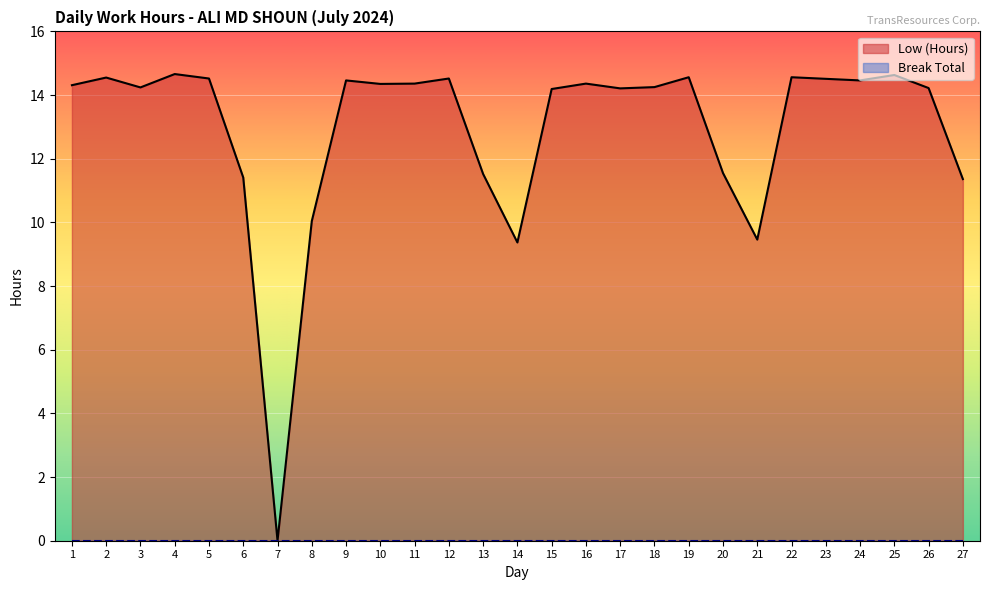

How many points are higher than both their immediate neighbors (excluding endpoints)?

8